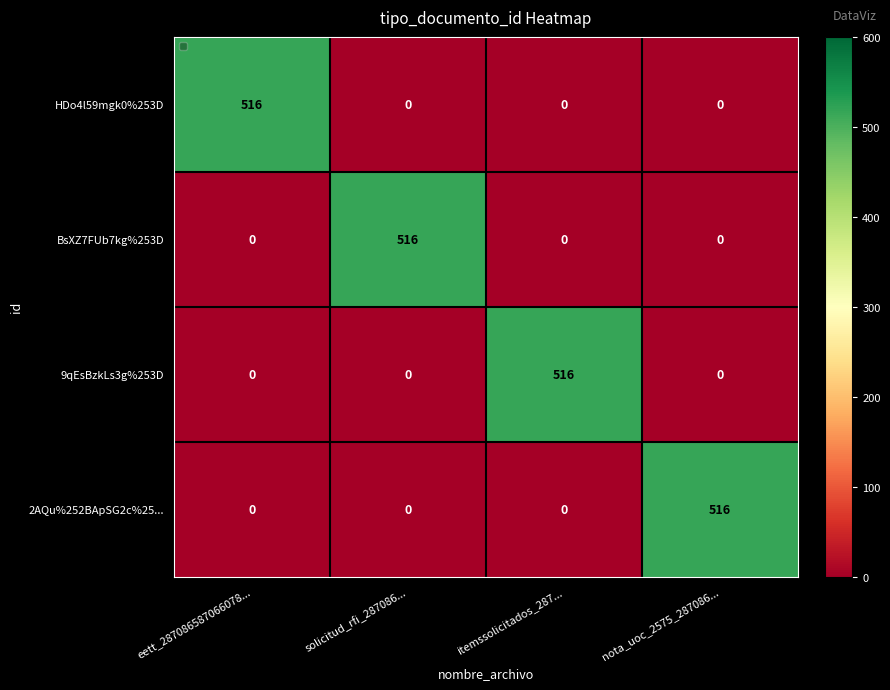

Is it true that 2AQu%252BApSG2c%25... equals 0 at eett_287086587066078...?

True